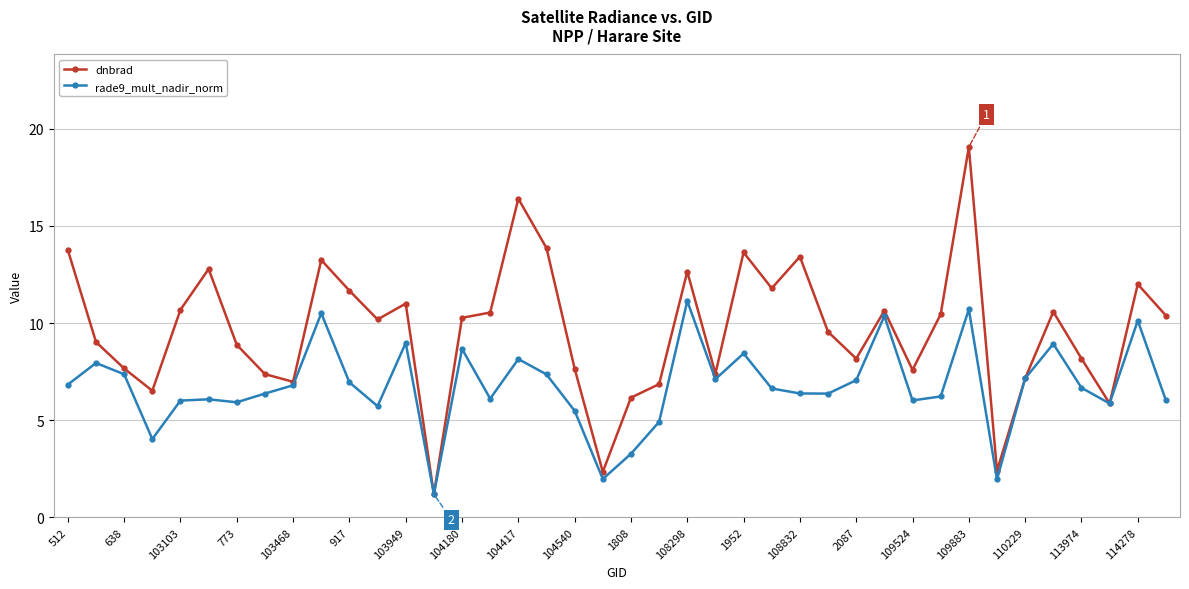

Which series has the largest total across all categories?

dnbrad